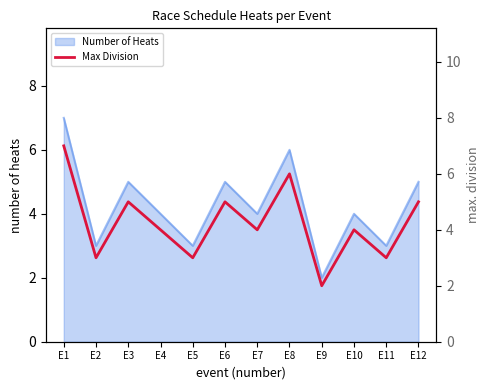

Reading left to right, list all the values displayed in this chart.

7	3	5	4	3	5	4	6	2	4	3	5